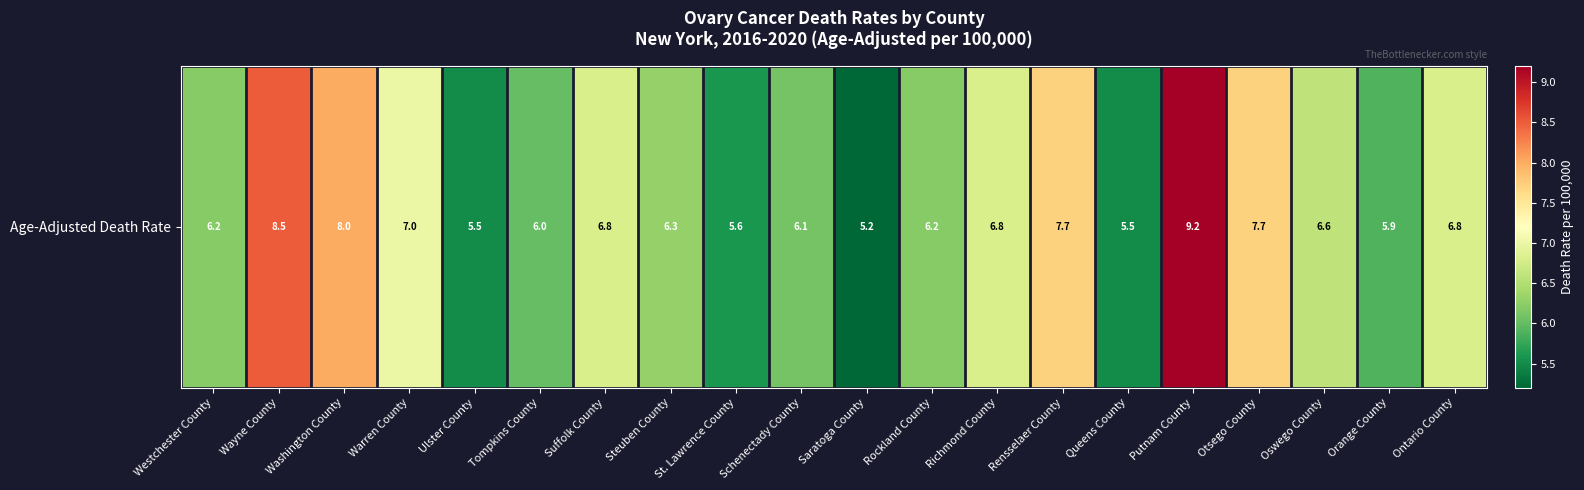

Reading left to right, transcribe all the data shown in this chart.

Westchester County=6.2	Wayne County=8.5	Washington County=8.0	Warren County=7.0	Ulster County=5.5	Tompkins County=6.0	Suffolk County=6.8	Steuben County=6.3	St. Lawrence County=5.6	Schenectady County=6.1	Saratoga County=5.2	Rockland County=6.2	Richmond County=6.8	Rensselaer County=7.7	Queens County=5.5	Putnam County=9.2	Otsego County=7.7	Oswego County=6.6	Orange County=5.9	Ontario County=6.8